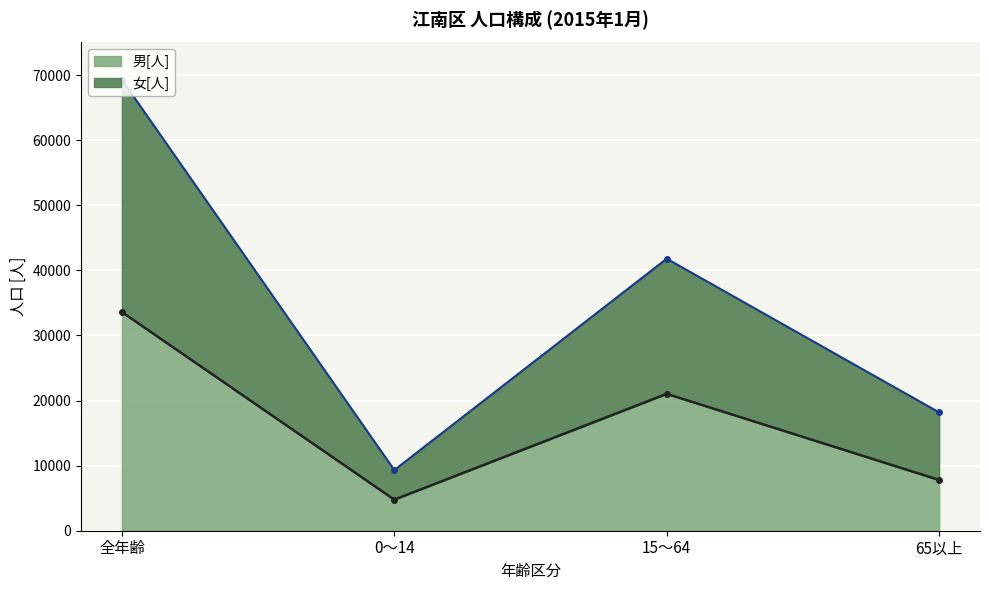

The 女[人] series shows 14844 at 15～64. True or false?

False